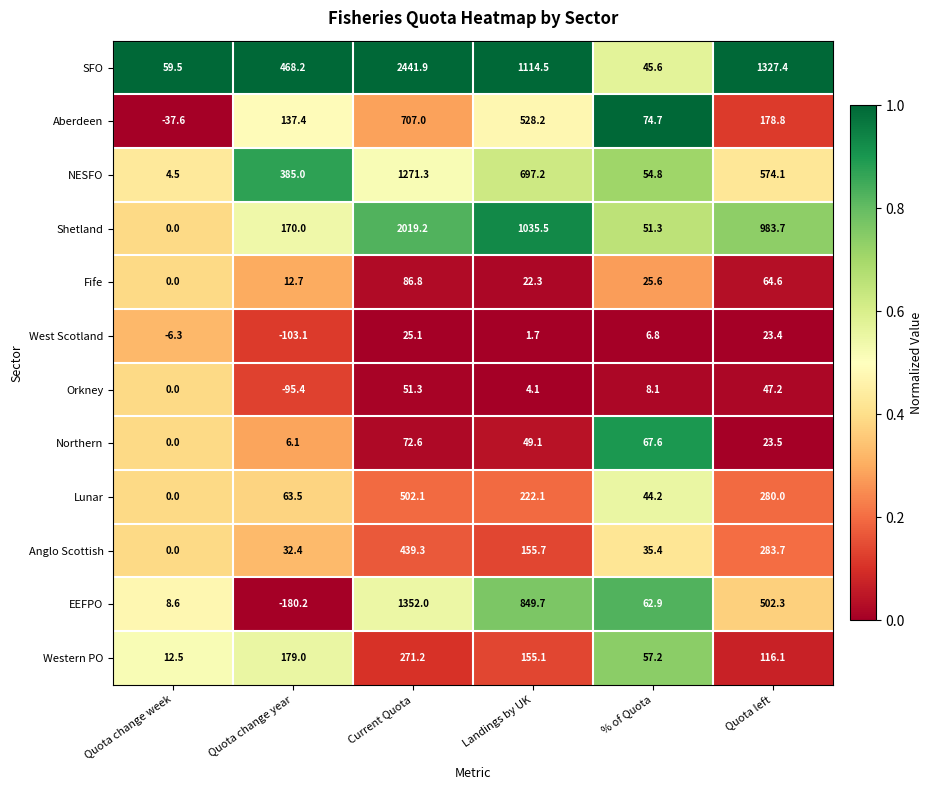

At which category is the sum across all series the highest?

Current Quota